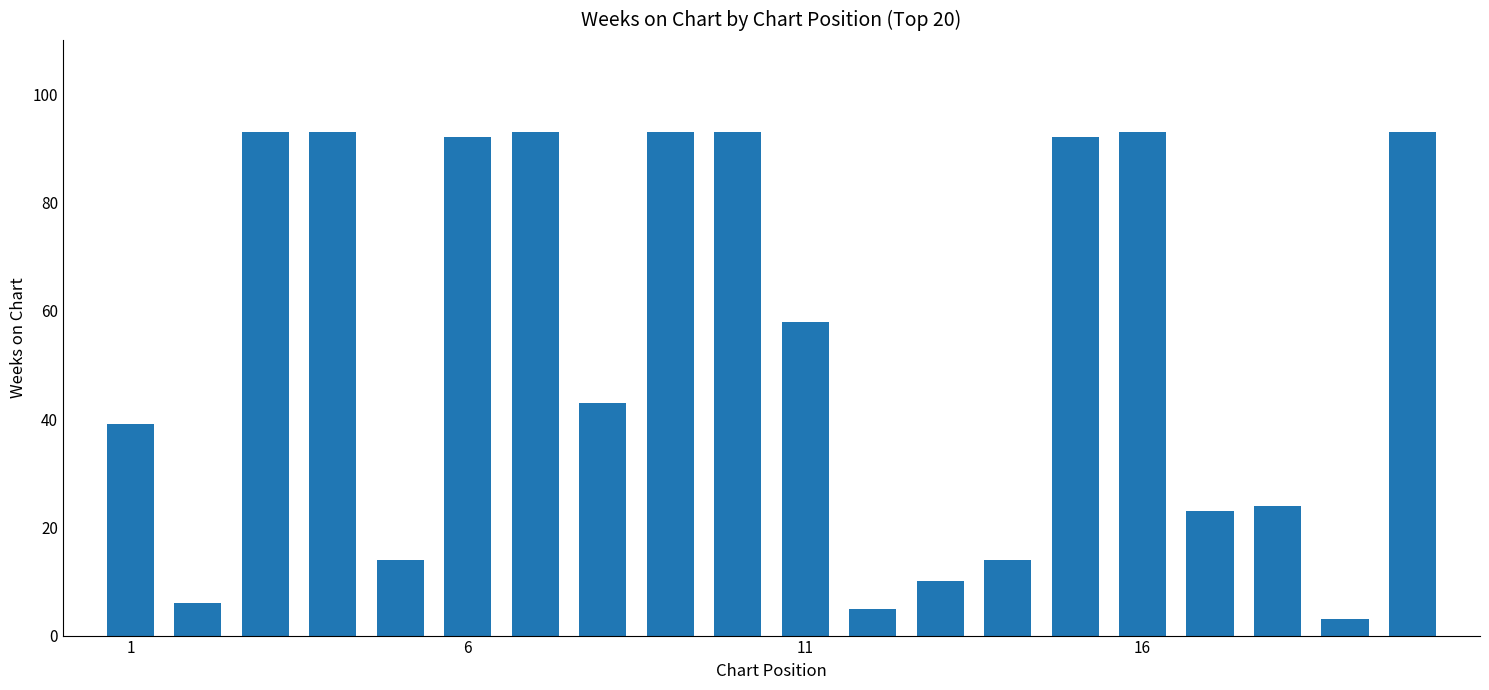

How many data points does each series have?

20